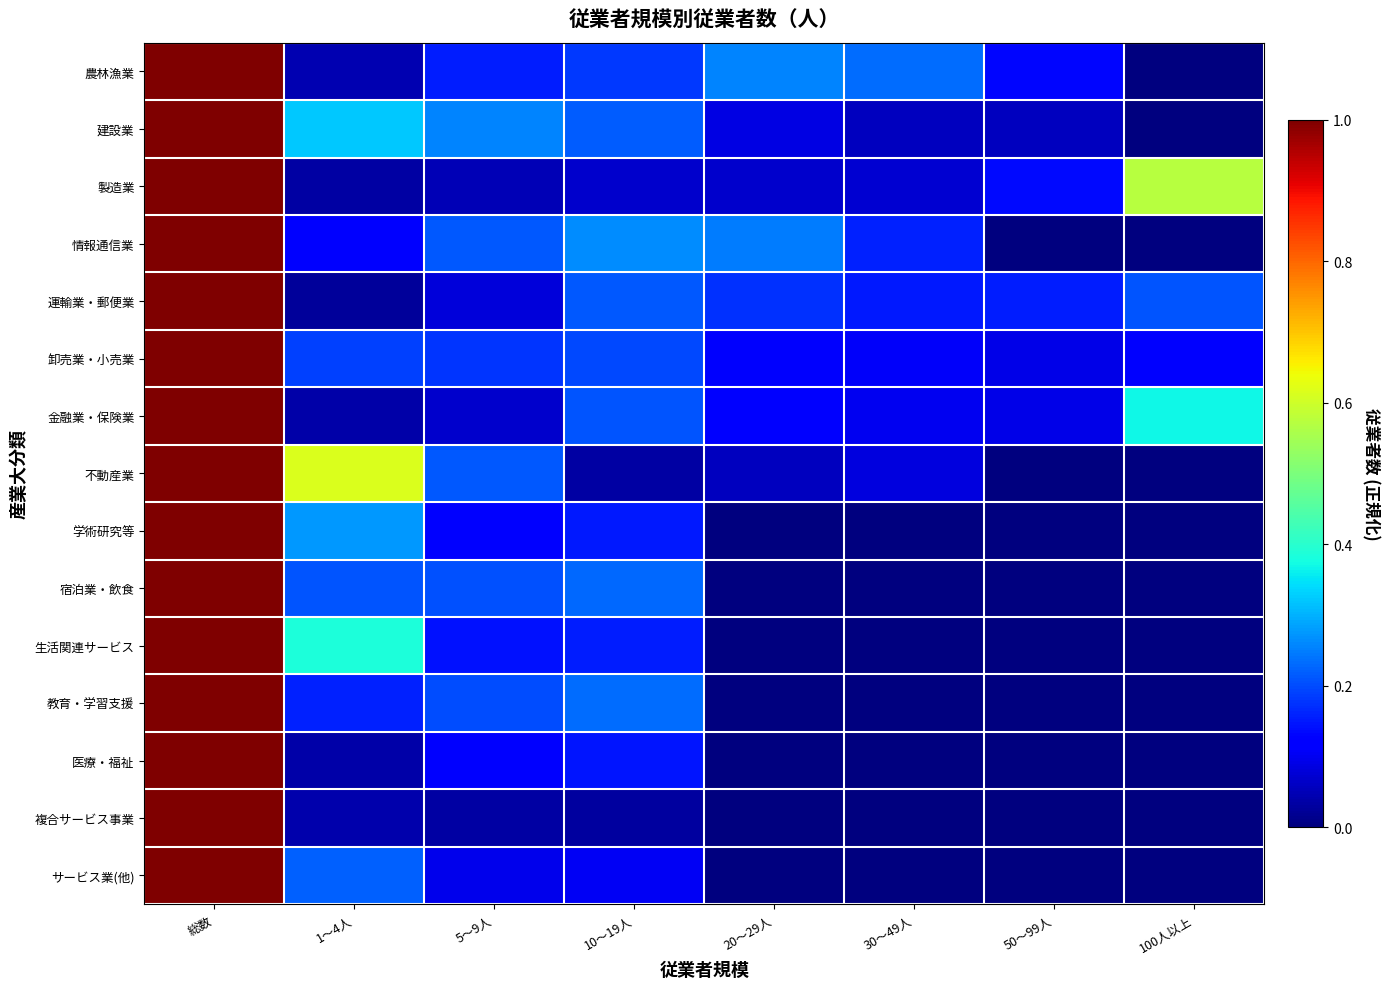

At which category is the sum across all series the highest?

総数